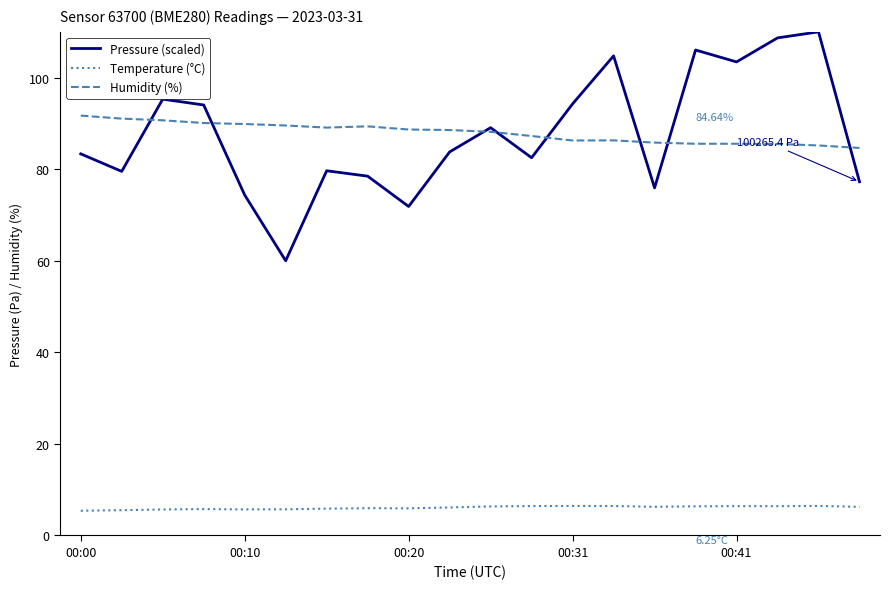

True or false: Temperature (°C) and Humidity (%) cross at least once.

False